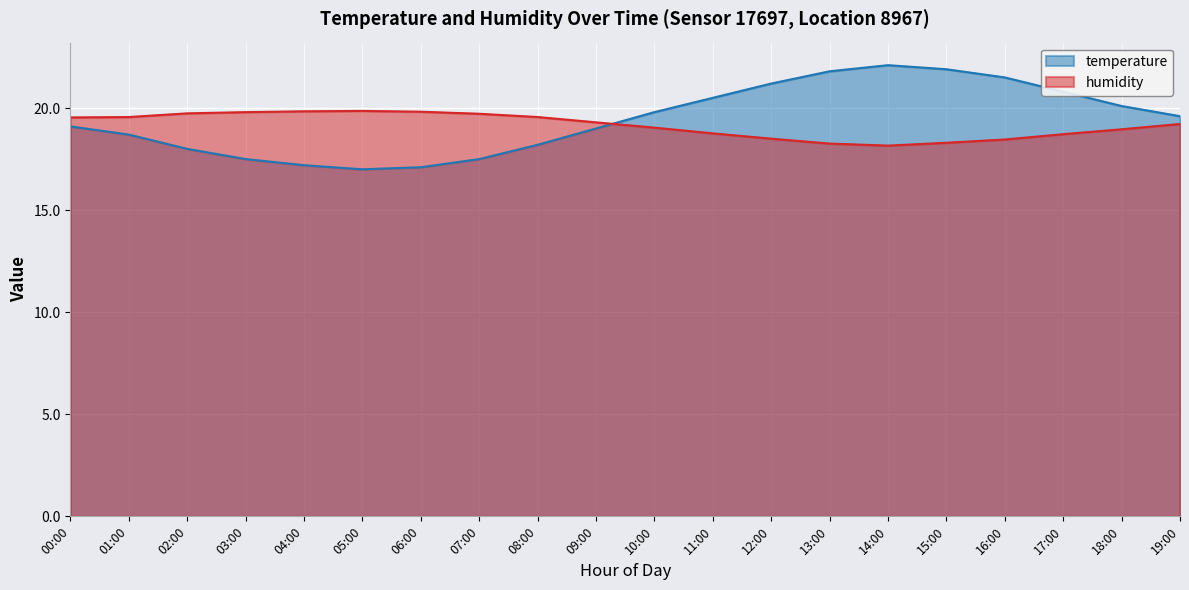

Which series changed the most between 02:00 and 06:00?

temperature